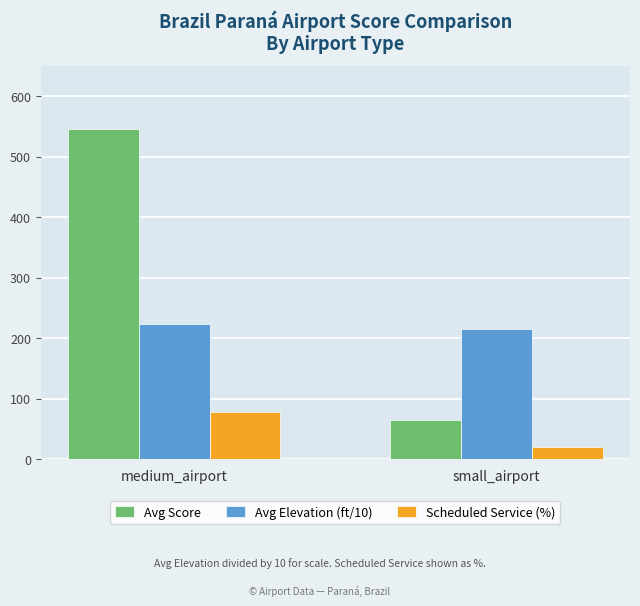

What is the total value across all series at medium_airport?

846.8